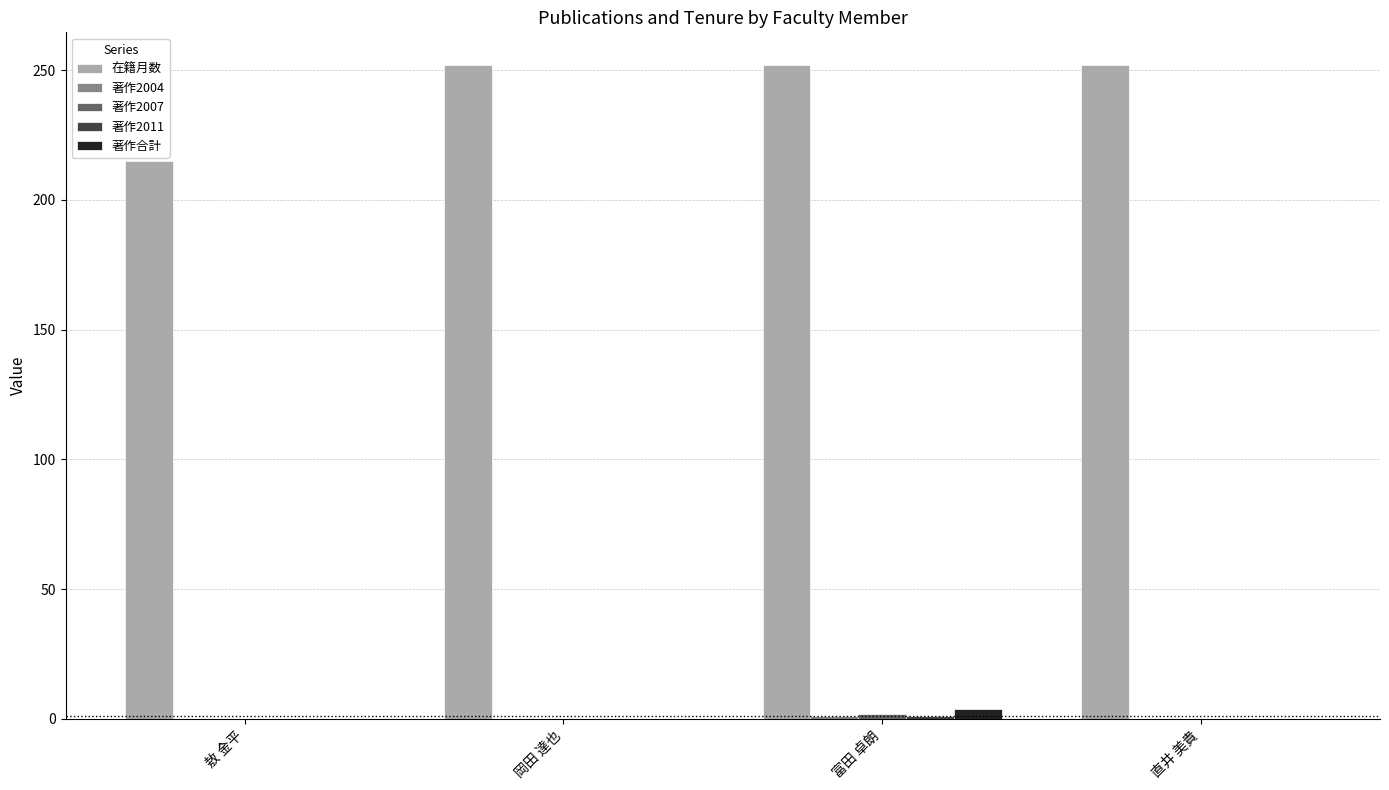

Which series has the largest total across all categories?

在籍月数